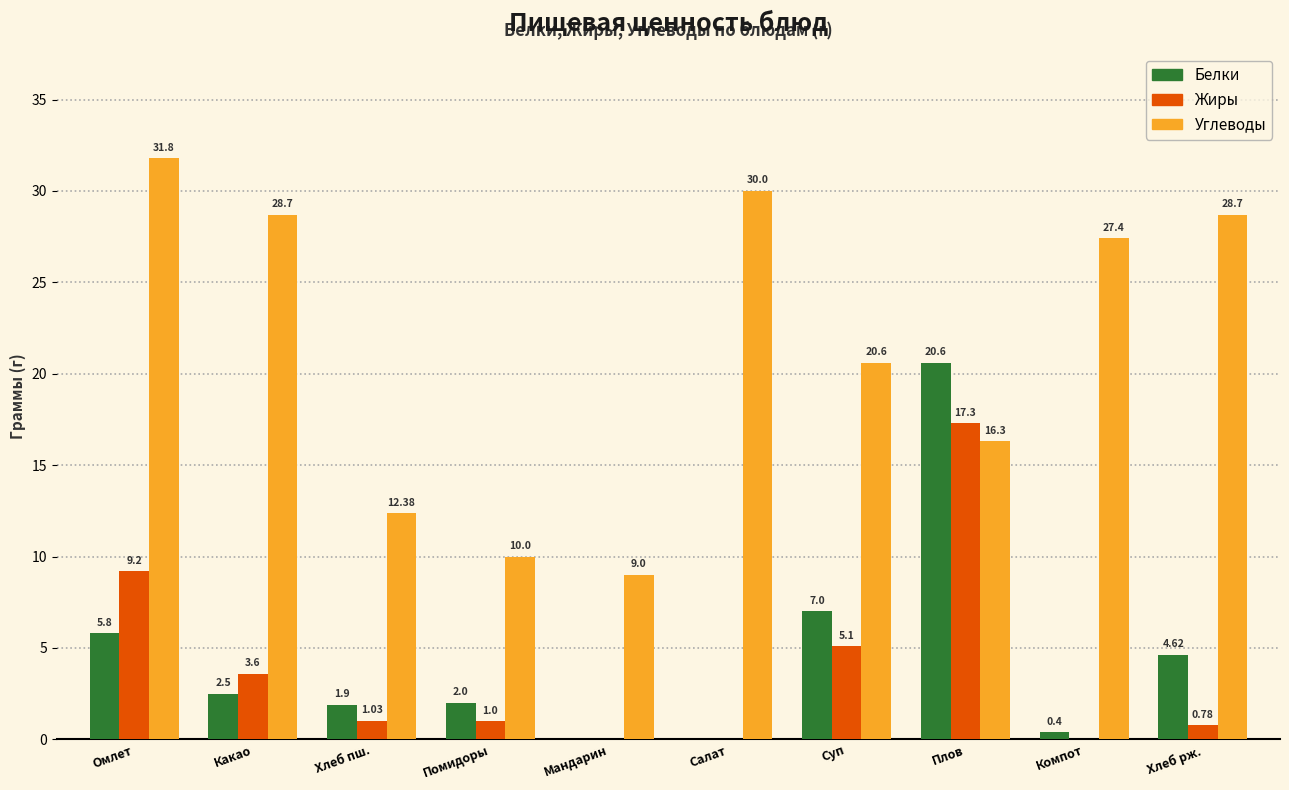

What are all the series names shown in the legend?

Белки, Жиры, Углеводы